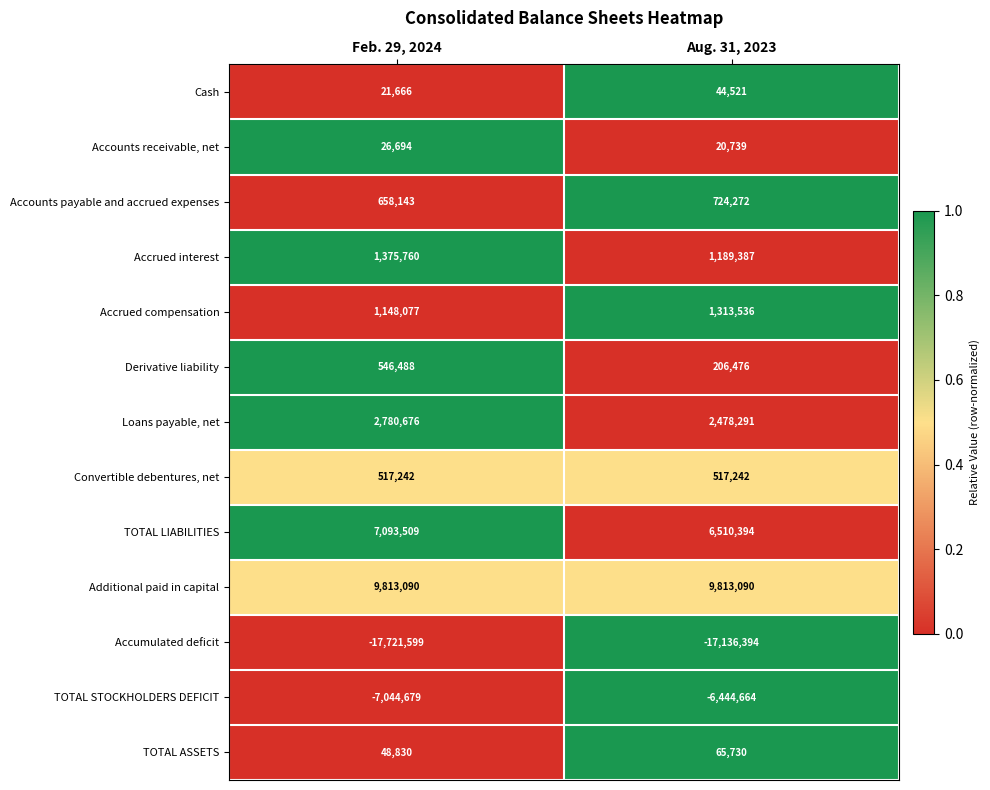

At which category is the sum across all series the highest?

Aug. 31, 2023